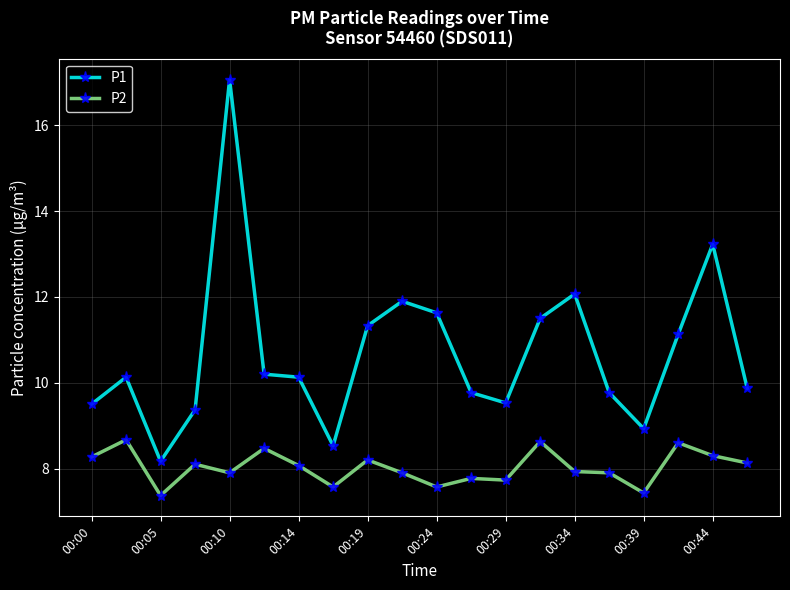

What is the average value of the P1 series?

10.7